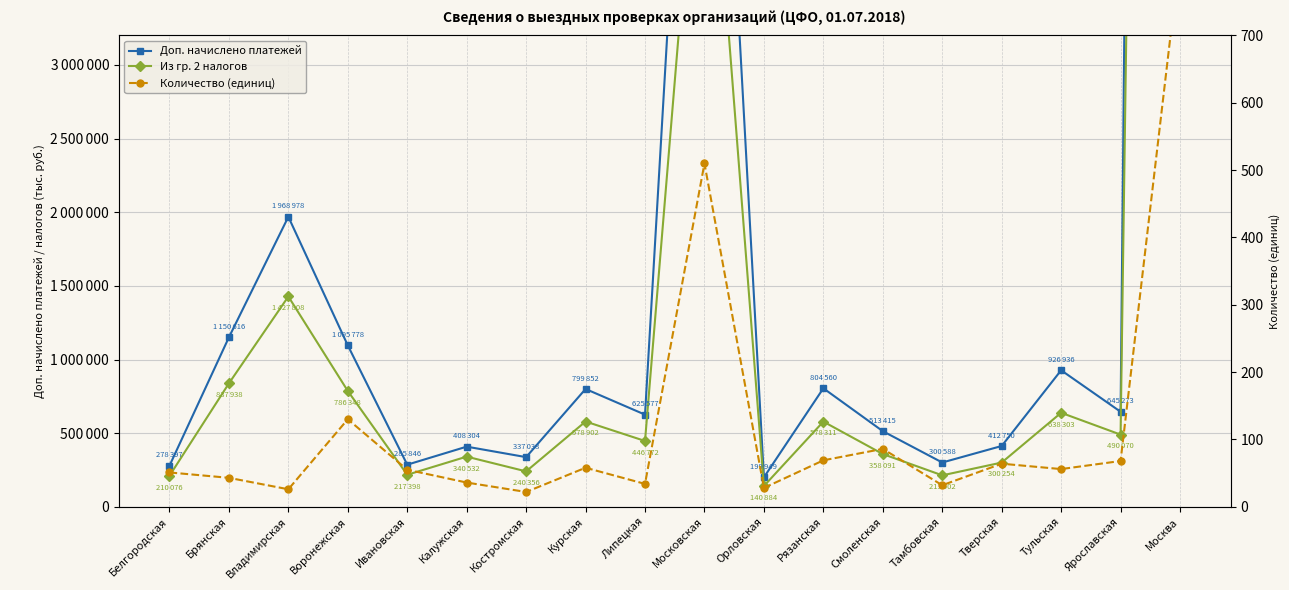

In Доп. начислено платежей, how many points are lower than both neighbors (excluding endpoints)?

6